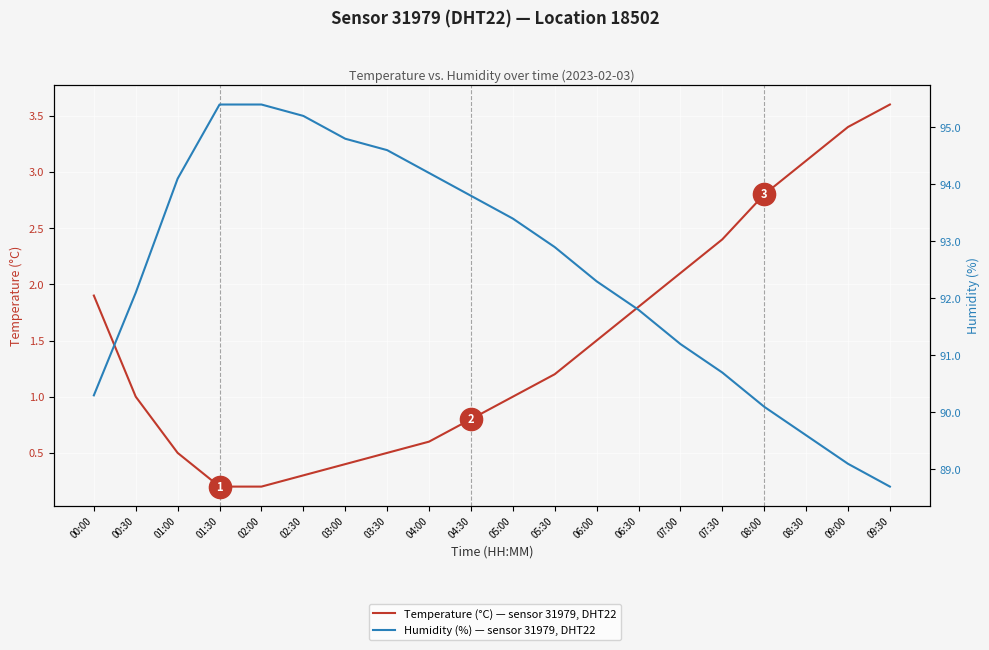

List the series in order of their overall mean, lowest first.

Temperature (°C), Humidity (%)